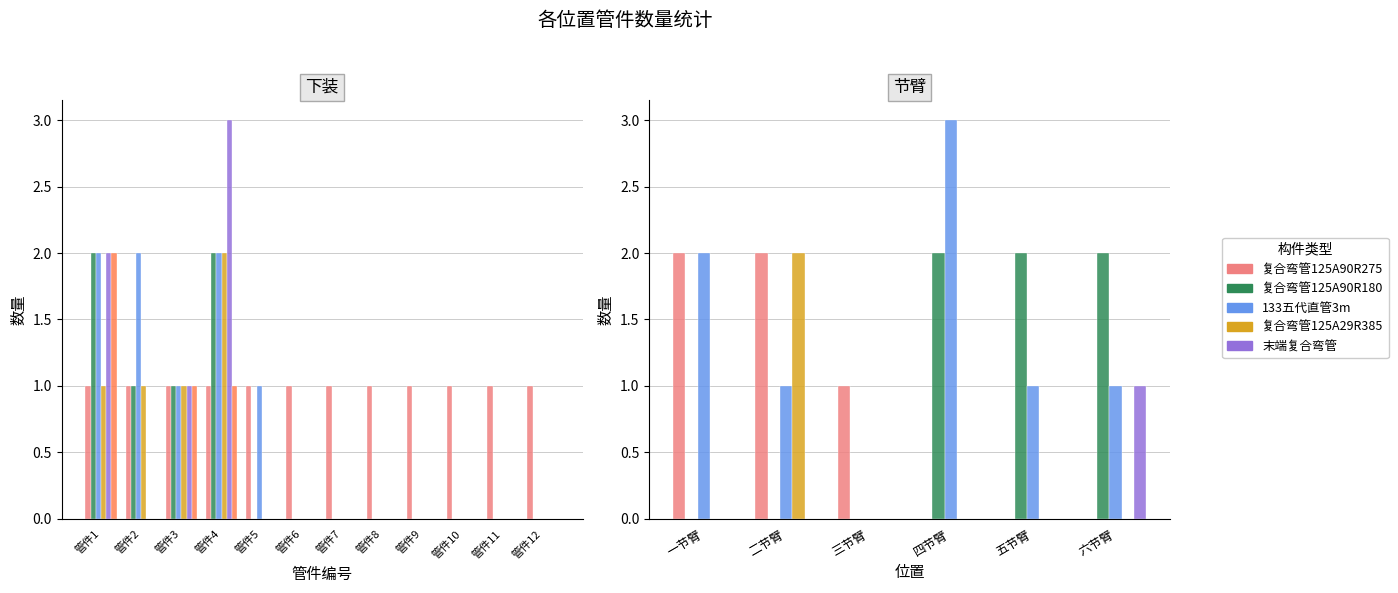

How many bars are there in each group?

5